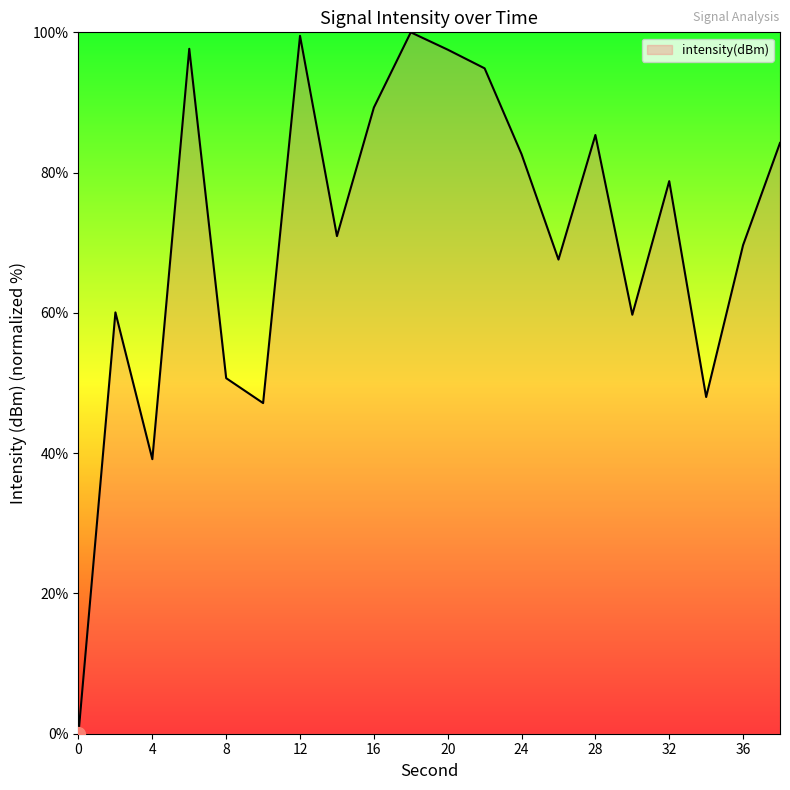

What is the maximum value shown in the chart?

100.0